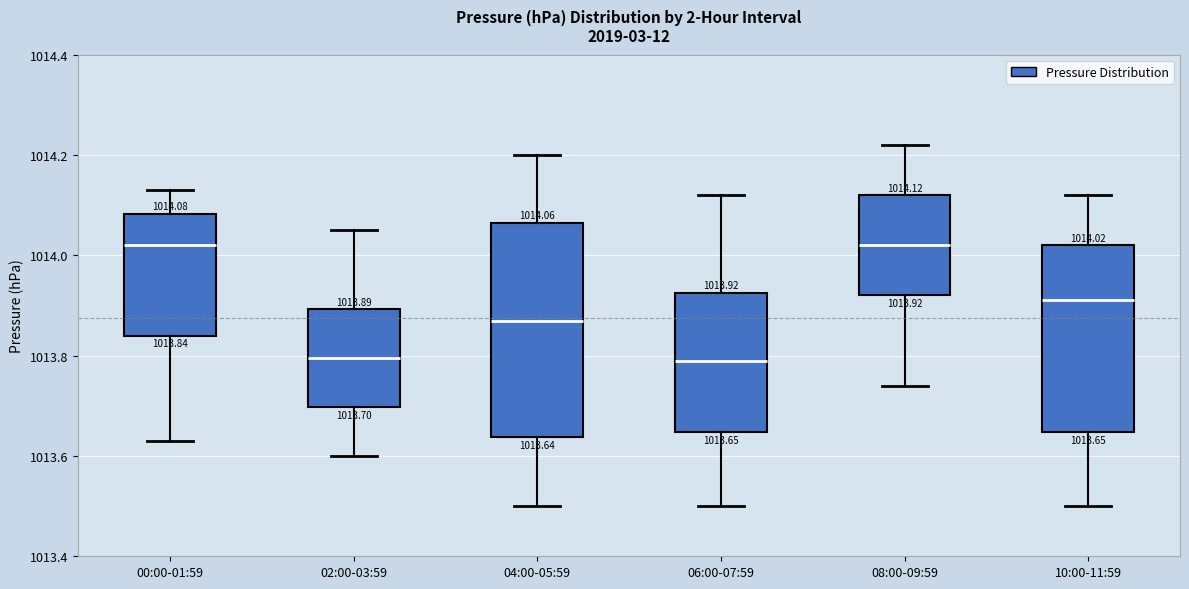

Comparing the boxes themselves (not the whiskers), which one is the tallest?

04:00-05:59